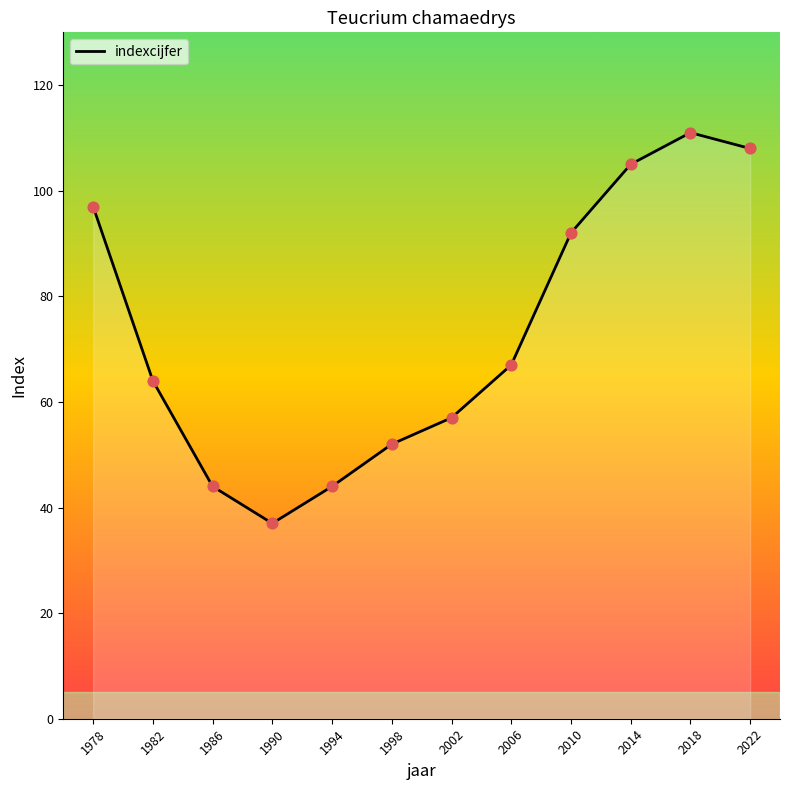

What is the change in value from 1994 to 2010?

+48